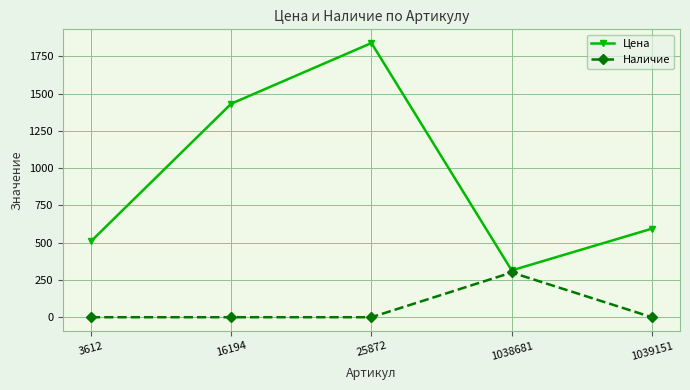

What is the approximate value of Цена at 3612?

509